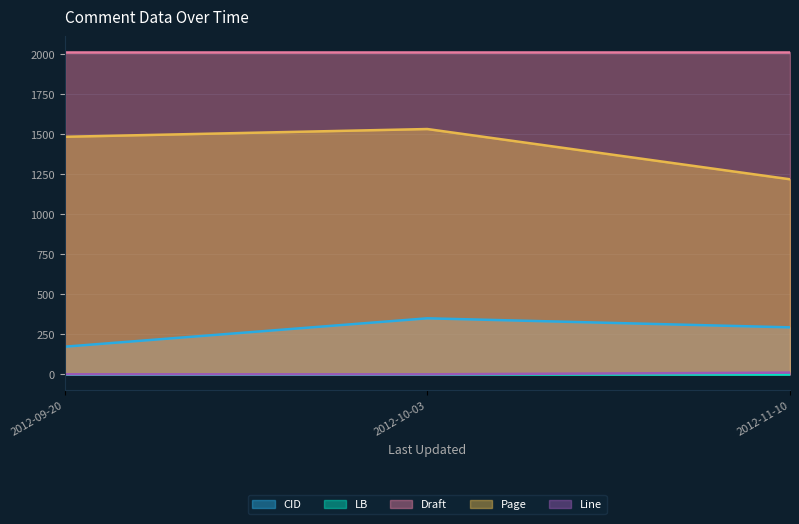

True or false: Draft has a value of 1209 at 2012-09-20.

False